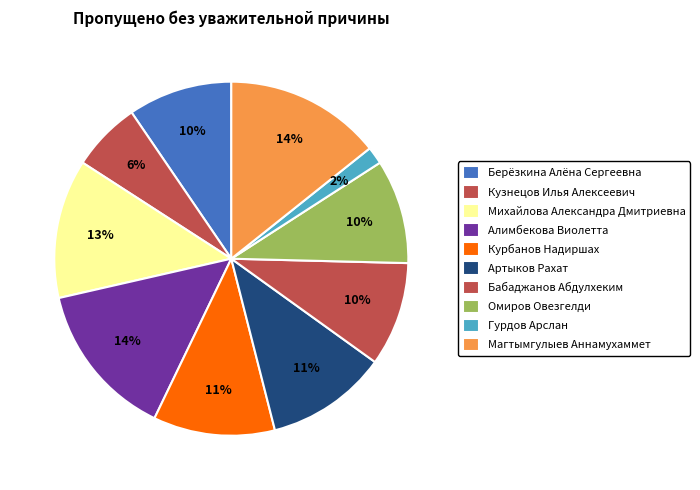

How many slices are in this pie chart?

10